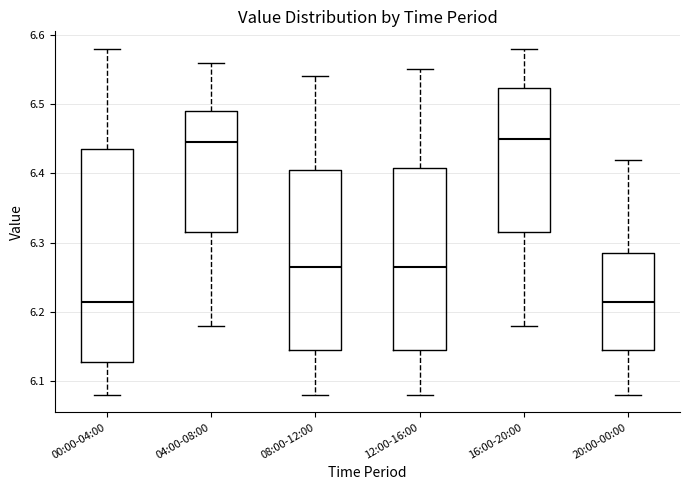

Where does the upper whisker of the box for 16:00-20:00 end on the y-axis? The values are not printed on the chart, so give them approximately, as read against the axis.

6.58